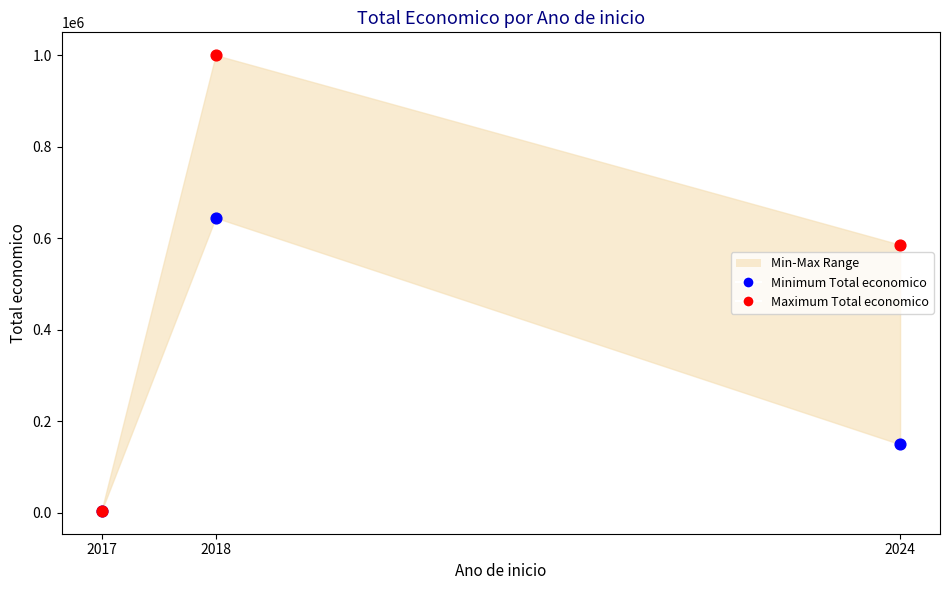

In the Minimum Total economico series, what Y value is closest to 324568?

150000